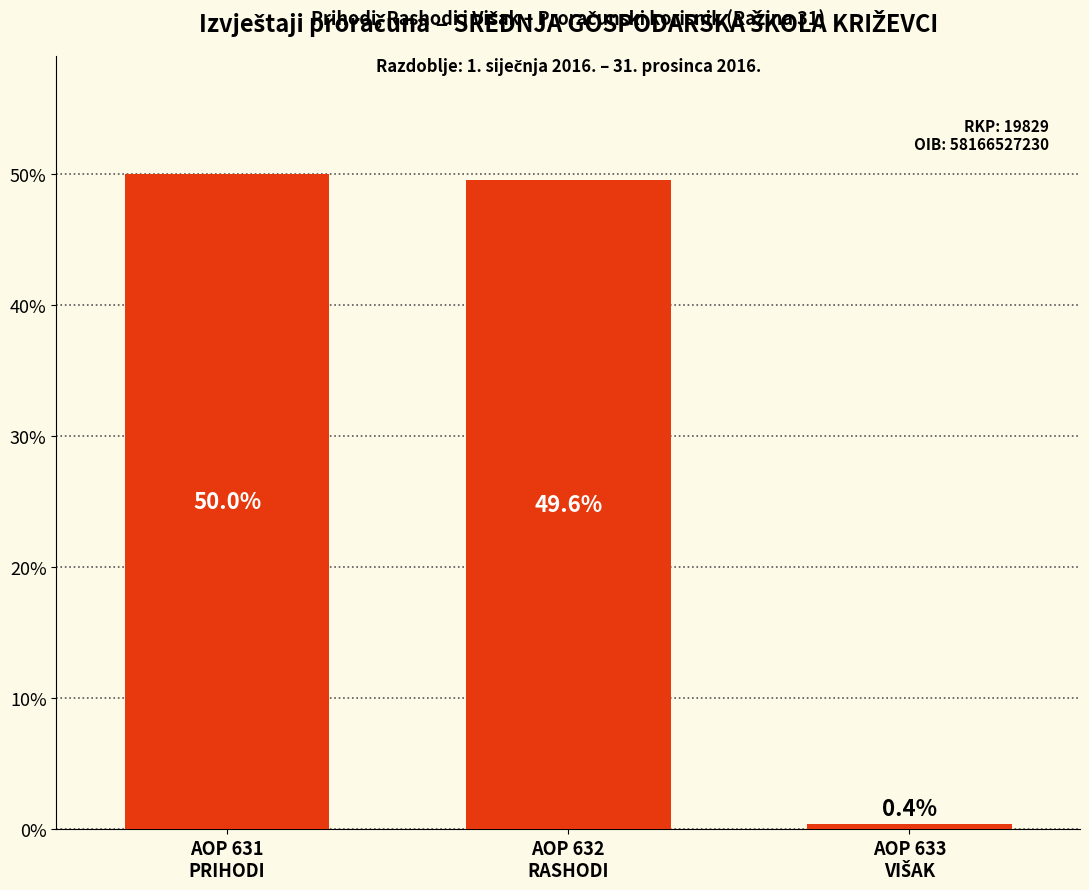

What is the maximum value shown in the chart?

50.0